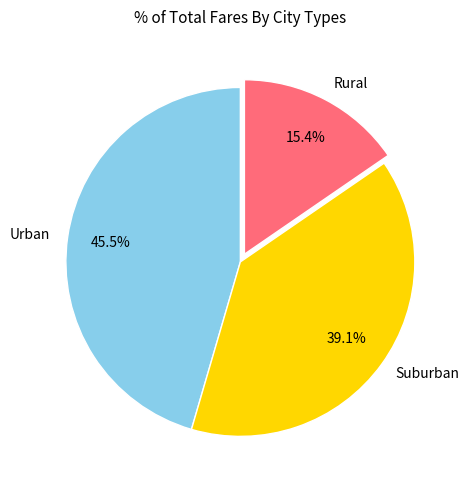

Does Rural account for over 50% of the chart?

No